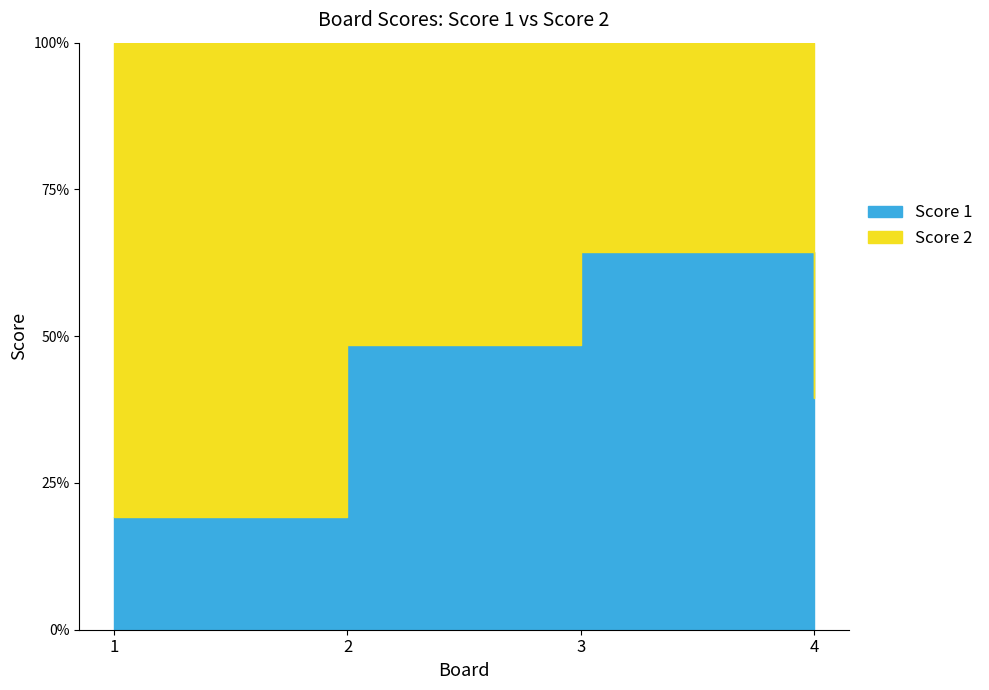

How many interior local valleys does the Score 2 series have?

1